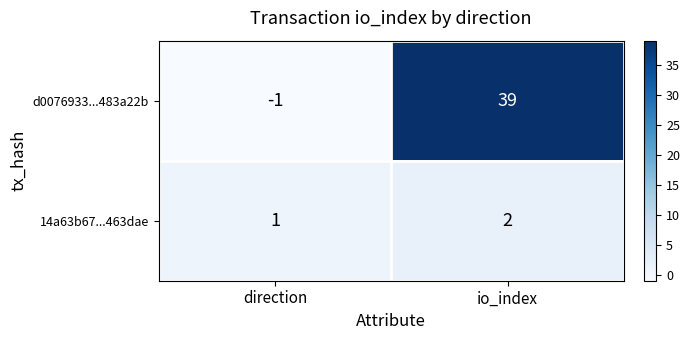

Rank the series by their maximum value, from lowest to highest.

14a63b67...463dae, d0076933...483a22b